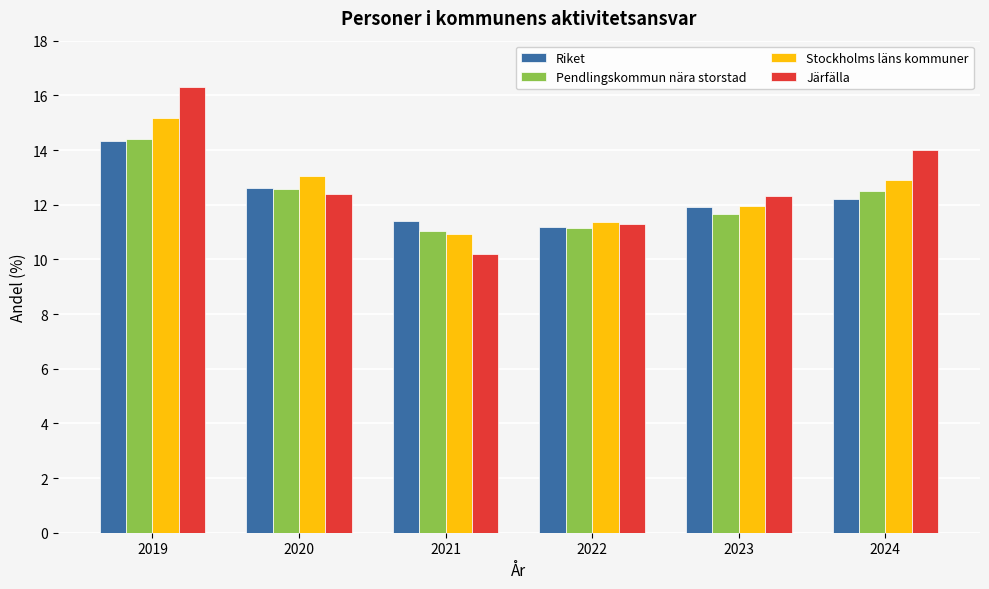

What is the value of the Pendlingskommun nära storstad bar at the 1st from the left?

14.4